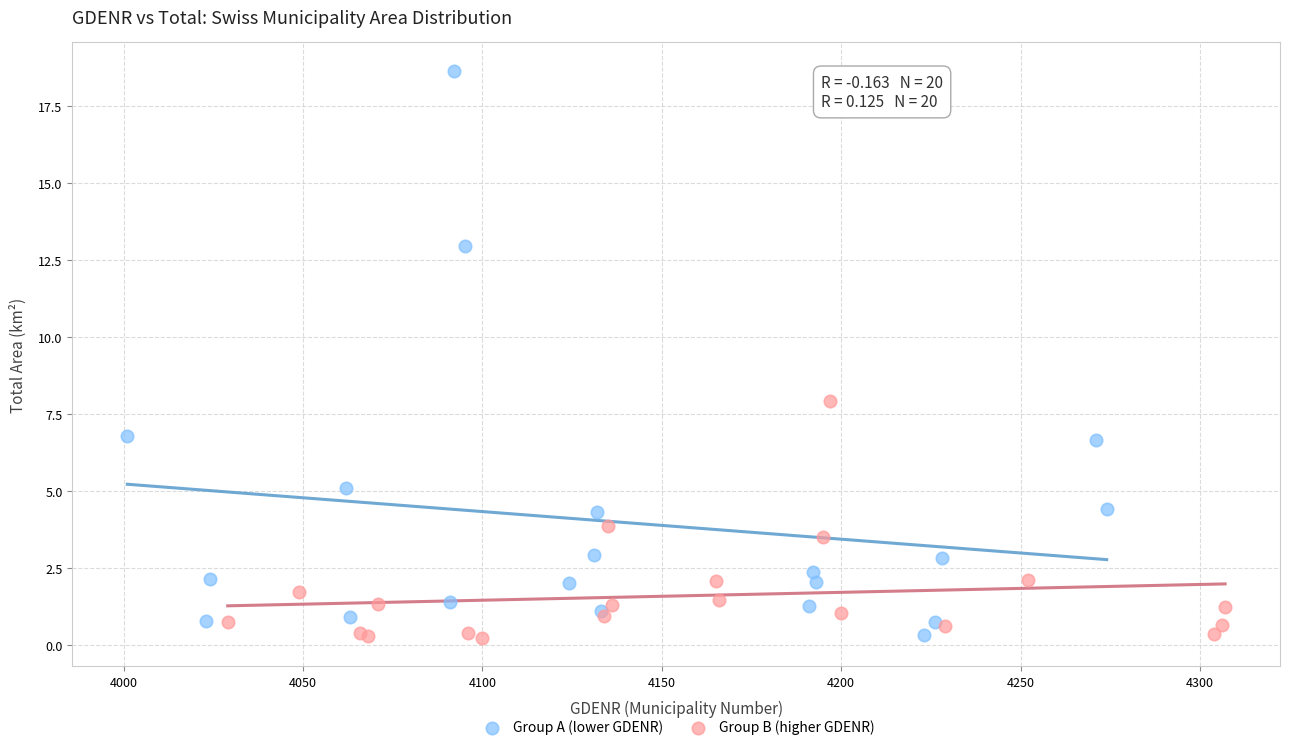

Which series reaches the maximum Y coordinate?

Group A (lower GDENR)